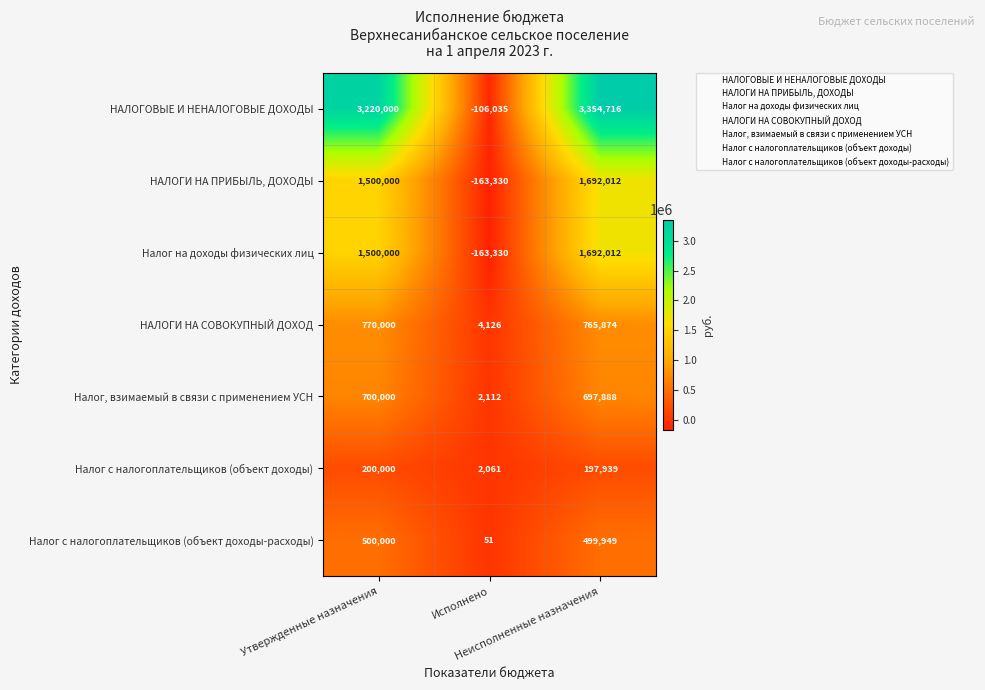

Which series has the widest spread of values?

НАЛОГОВЫЕ И НЕНАЛОГОВЫЕ ДОХОДЫ